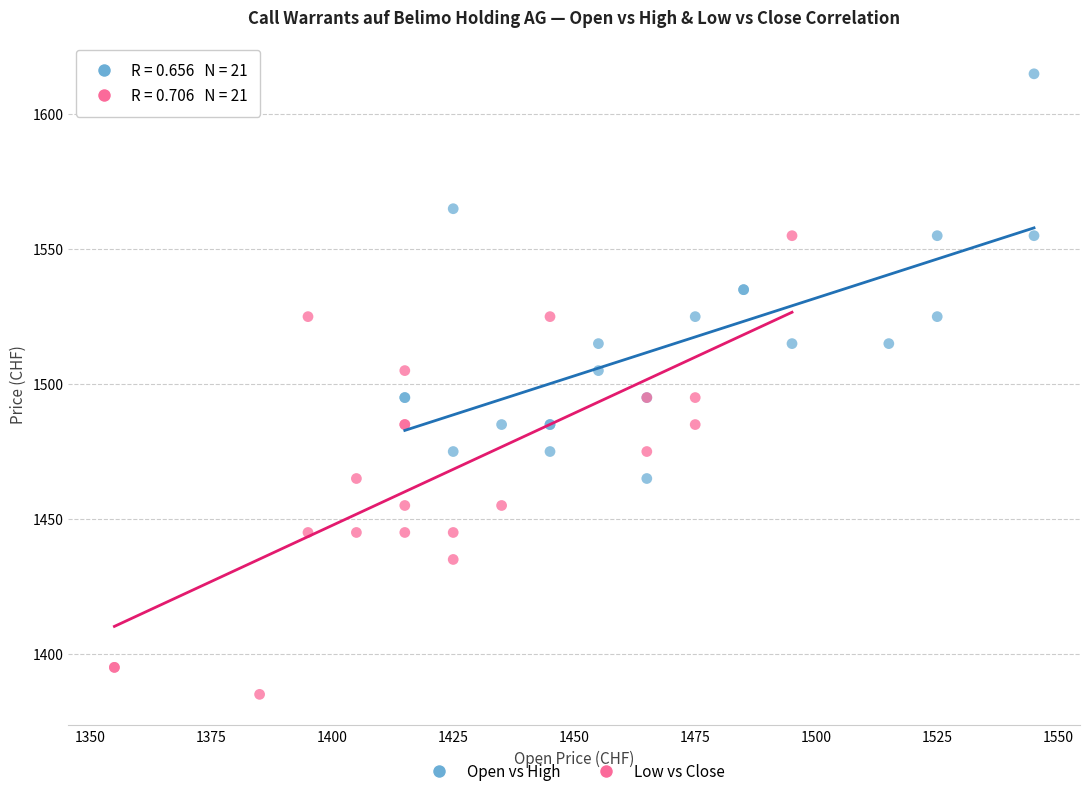

Which series has the largest Y range (max minus min)?

Low vs Close